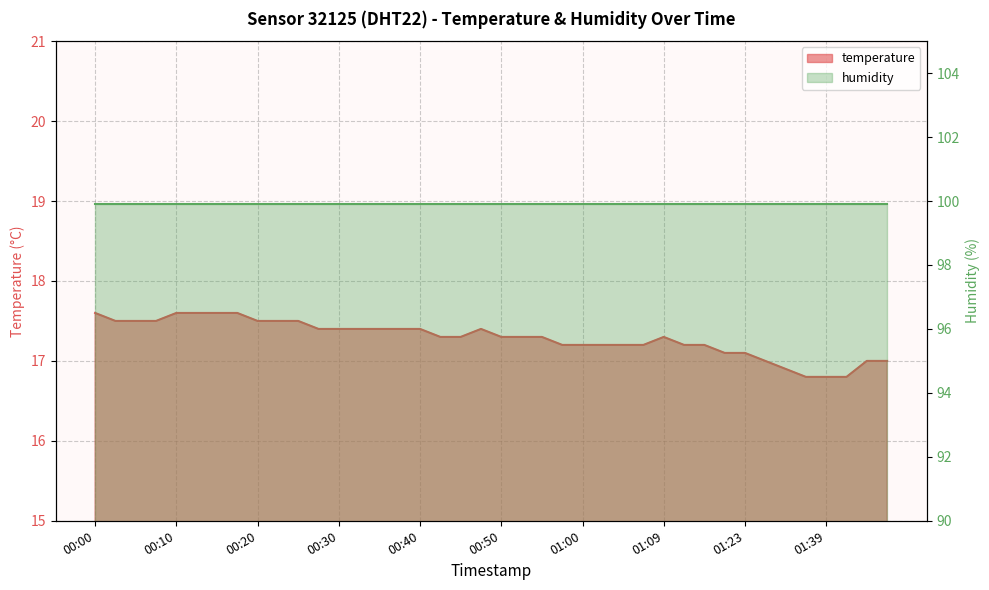

Reading left to right, what are all the values shown in this chart?

00:00=17.6	00:02=17.5	00:05=17.5	00:07=17.5	00:10=17.6	00:12=17.6	00:15=17.6	00:17=17.6	00:20=17.5	00:22=17.5	00:25=17.5	00:27=17.4	00:30=17.4	00:32=17.4	00:35=17.4	00:37=17.4	00:40=17.4	00:42=17.3	00:45=17.3	00:47=17.4	00:50=17.3	00:52=17.3	00:55=17.3	00:57=17.2	01:00=17.2	01:02=17.2	01:04=17.2	01:07=17.2	01:09=17.3	01:12=17.2	01:15=17.2	01:17=17.1	01:23=17.1	01:31=17.0	01:34=16.9	01:36=16.8	01:39=16.8	01:42=16.8	01:50=17.0	01:53=17.0